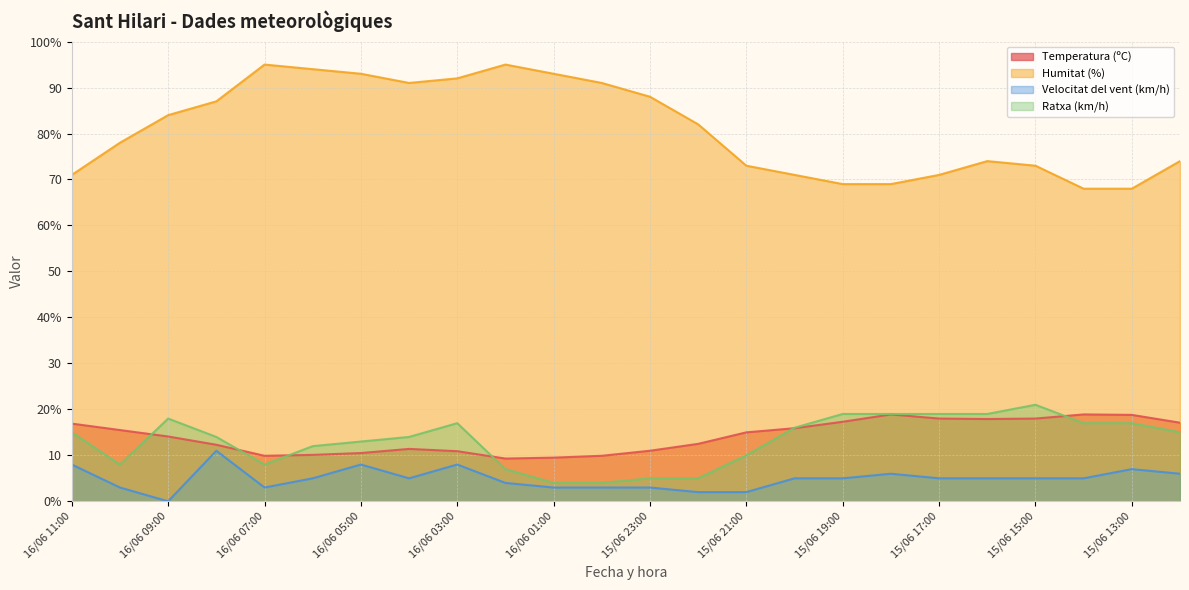

At which label does Humitat (%) reach its minimum?

15/06 14:00